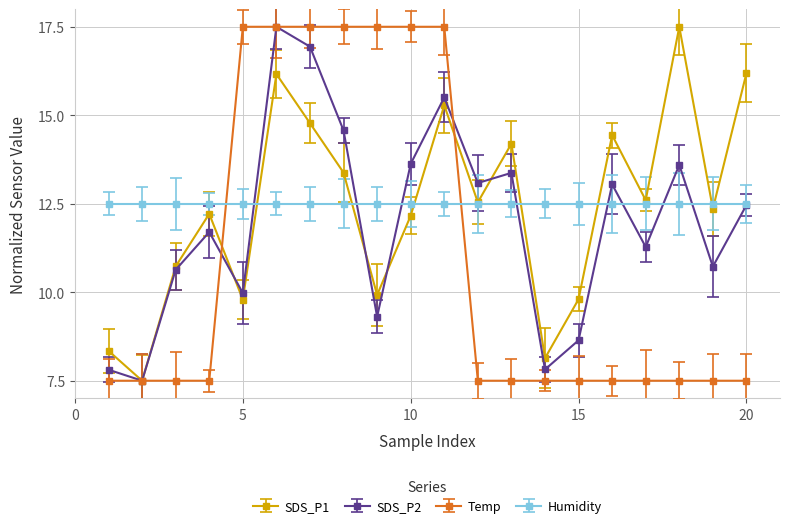

True or false: SDS_P2 has more than 1 points higher than both neighbors.

True